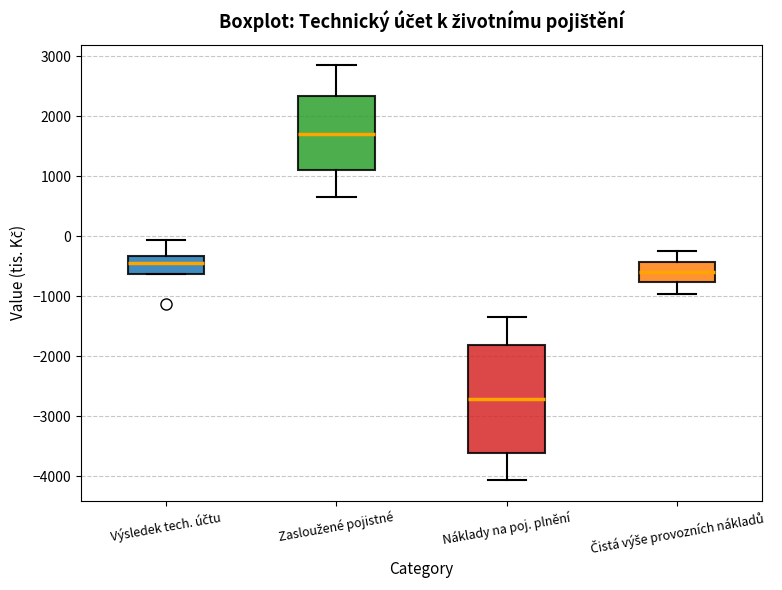

Which box has the highest median line?

Zasloužené pojistné